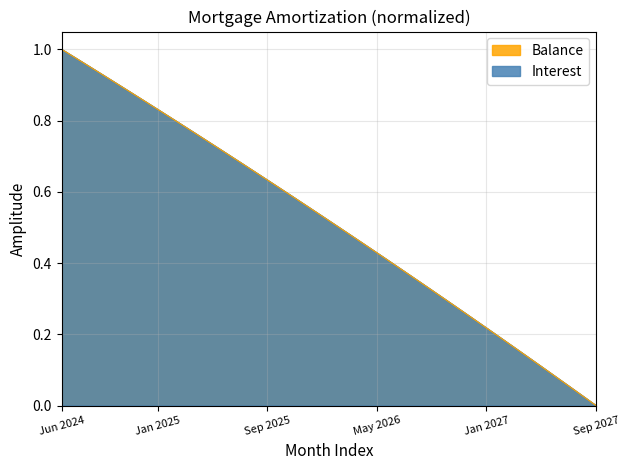

How many values in Interest are above zero?

39